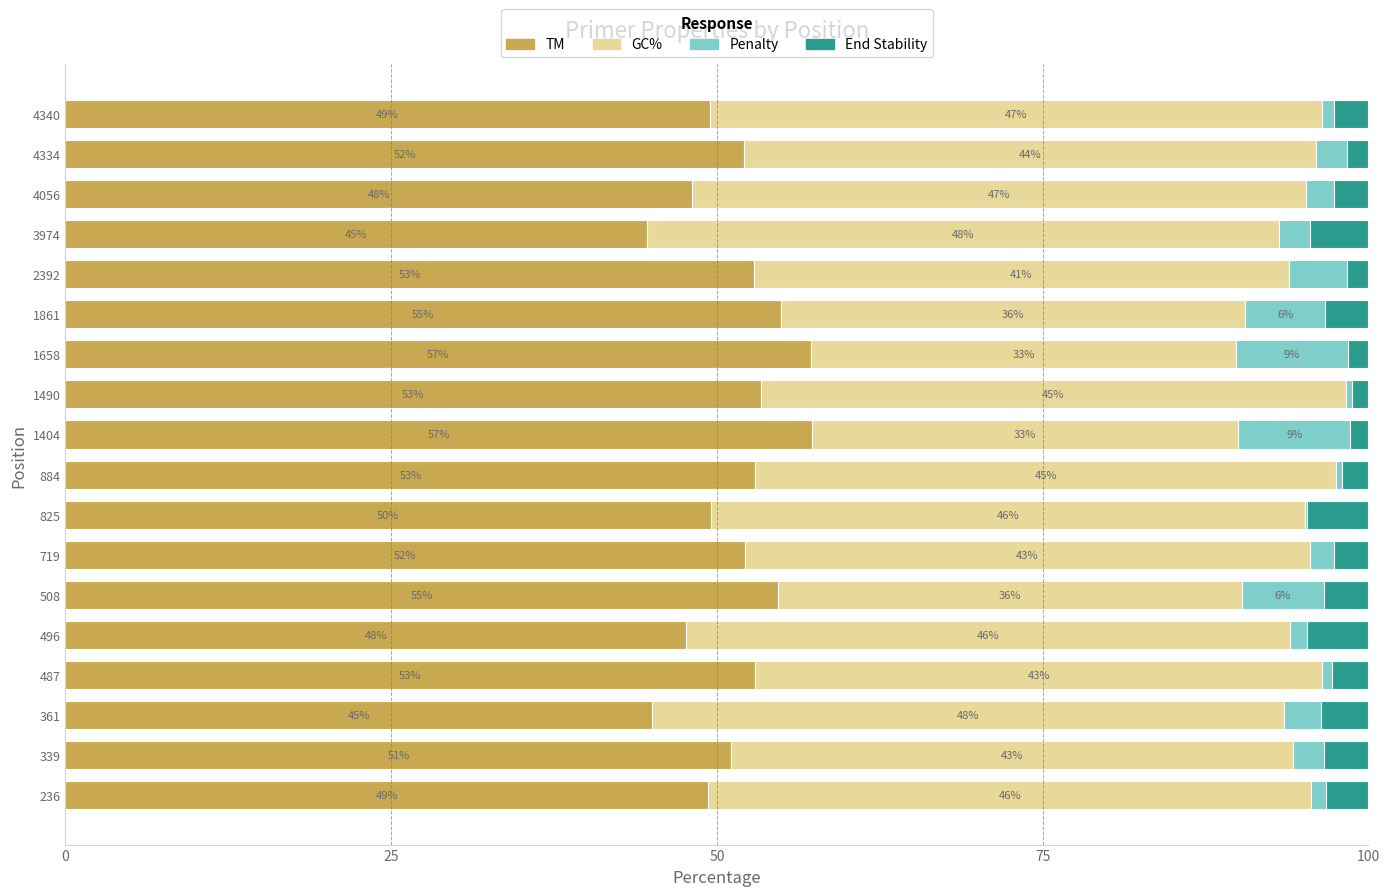

What is the total value across all series at 2392?

100.0